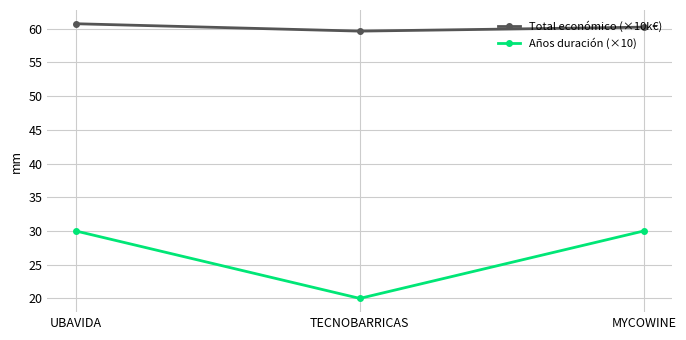

Reading right to left, extract all data points from this chart.

Total económico (×10k€): MYCOWINE=60.2	TECNOBARRICAS=59.6	UBAVIDA=60.7
Años duración (×10): MYCOWINE=30.0	TECNOBARRICAS=20.0	UBAVIDA=30.0